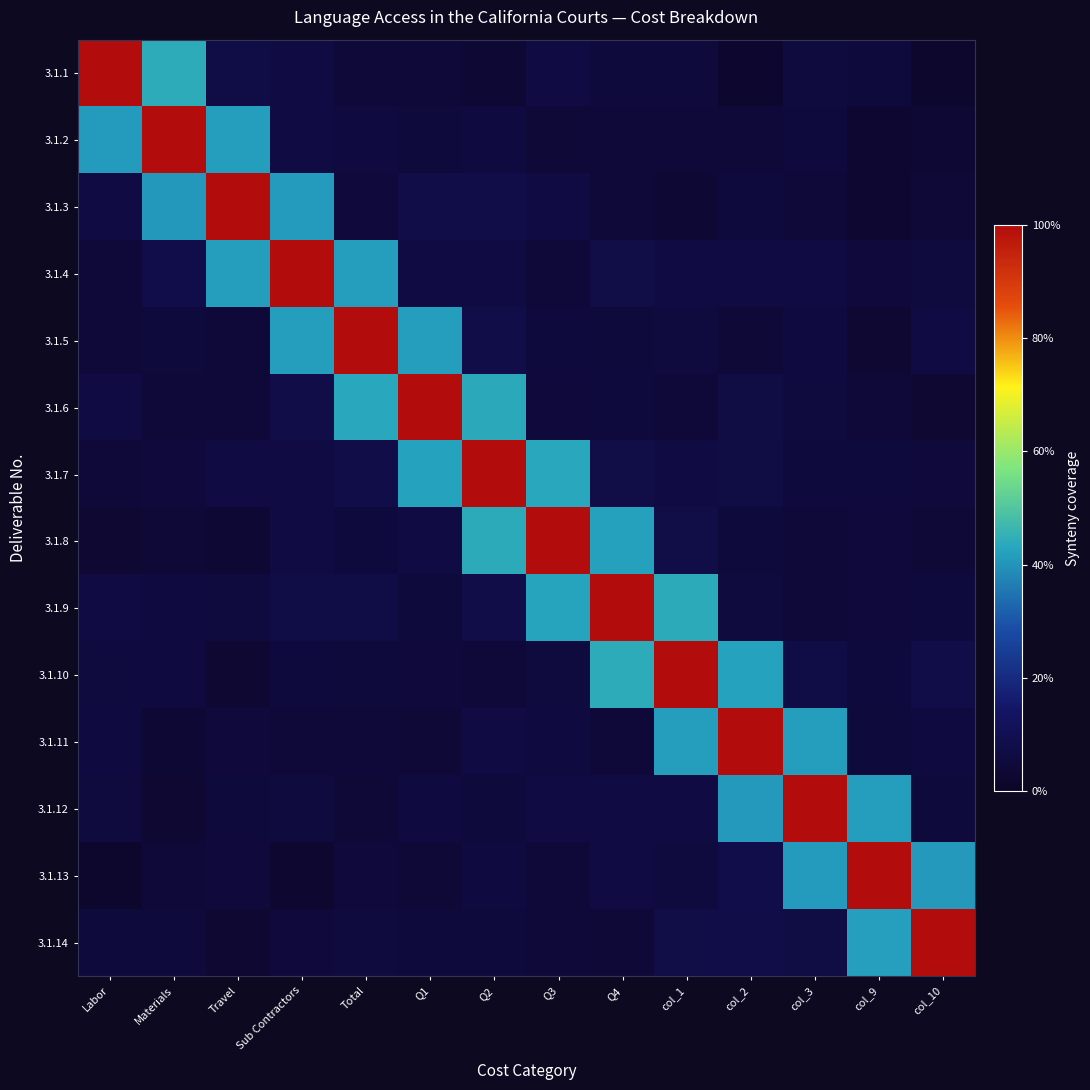

Between Labor and Q4, which is larger?

Labor